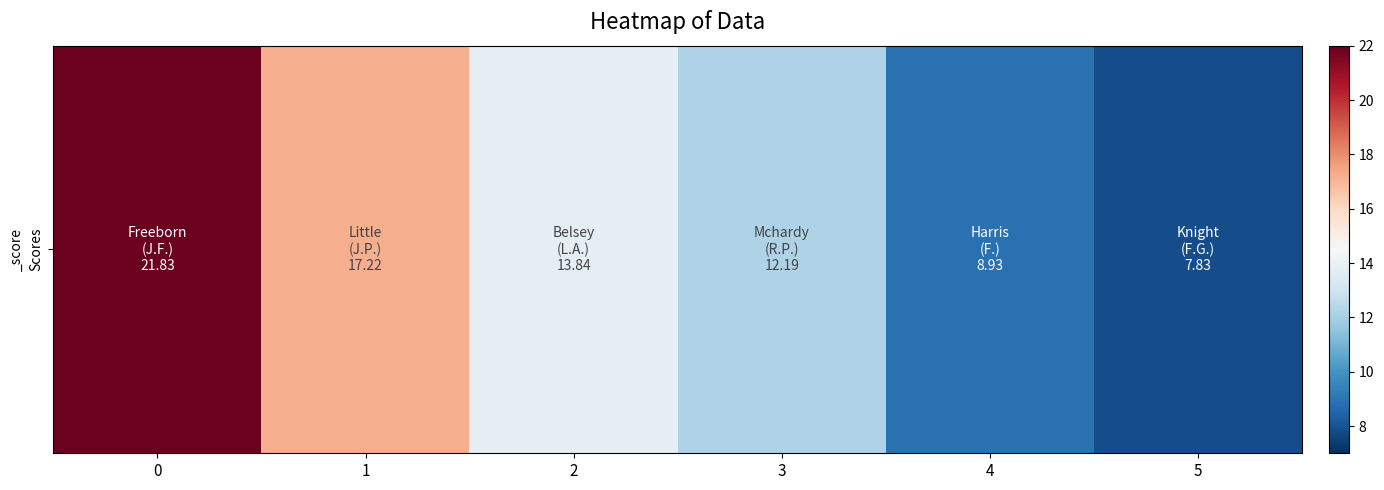

Reading left to right, what are all the values shown in this chart?

21.8	17.2	13.8	12.2	8.9	7.8